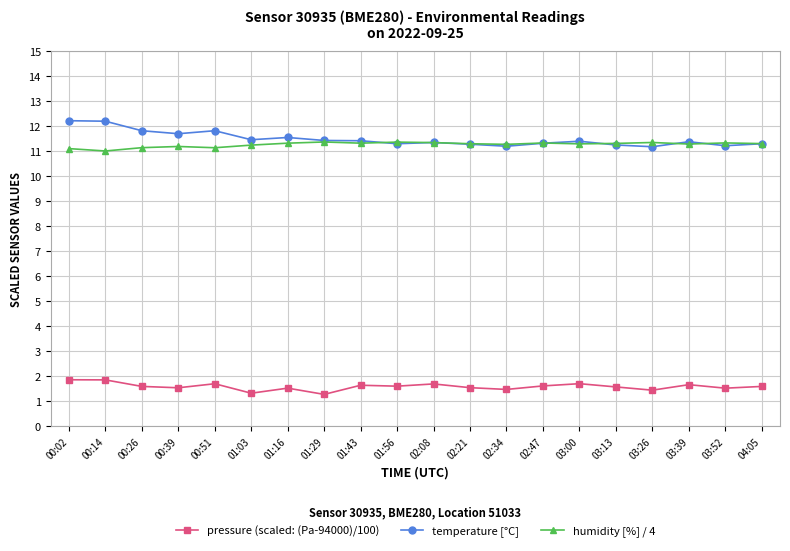

What are all the series names shown in the legend?

pressure (scaled: (Pa-94000)/100), temperature [°C], humidity [%] / 4